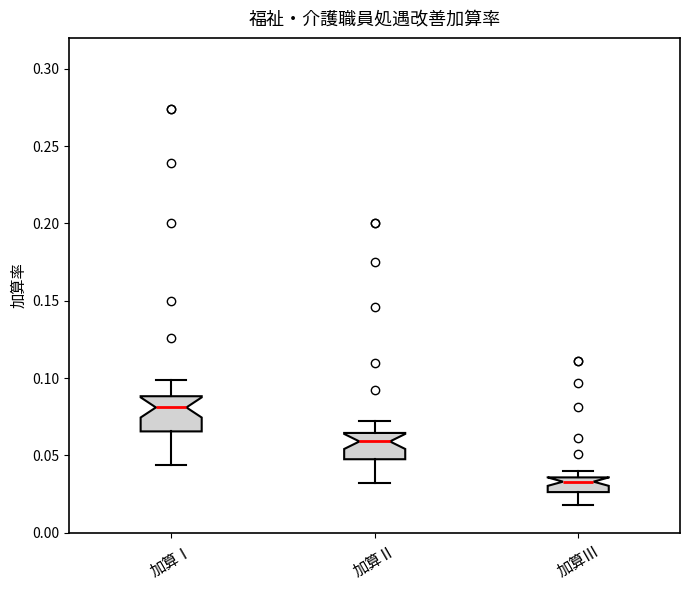

Which box has the lowest median line?

加算Ⅲ